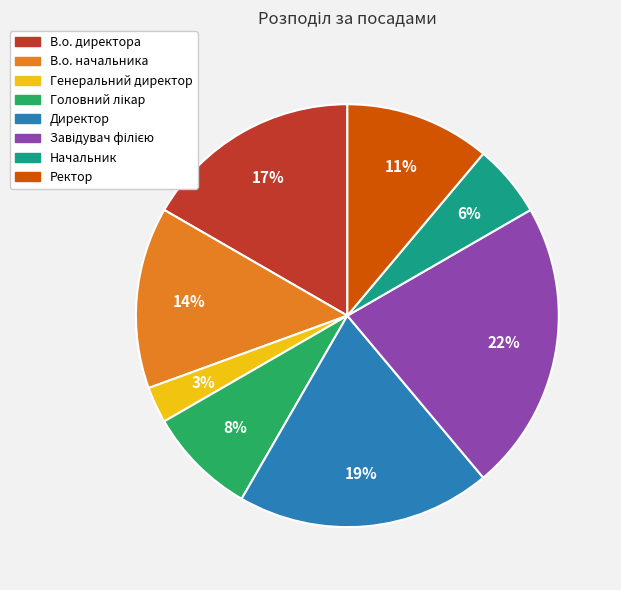

How many slices are in this pie chart?

8